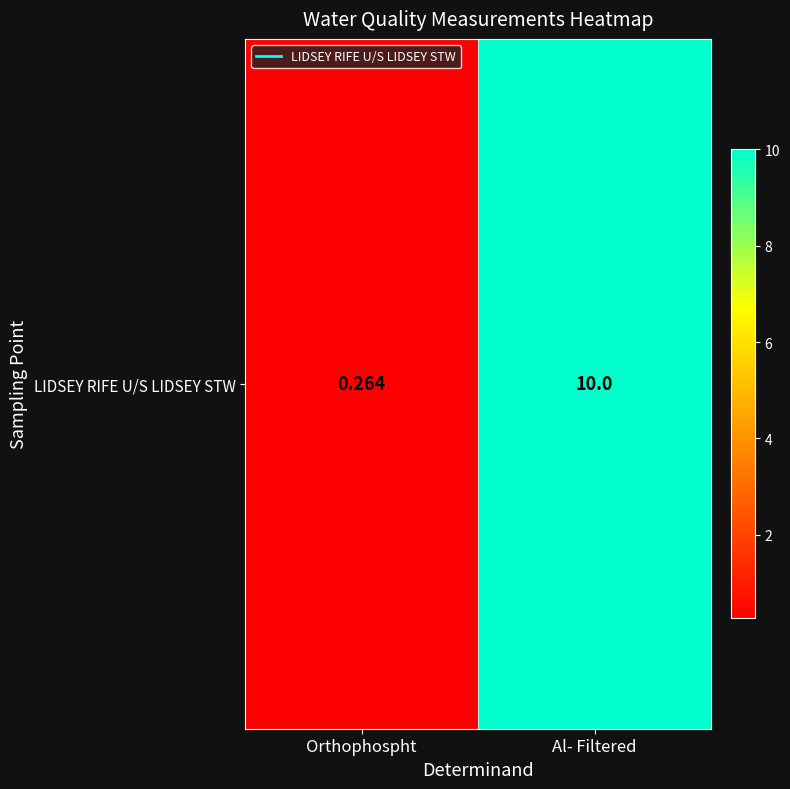

List the labels in order of value, smallest first.

Orthophospht, Al- Filtered